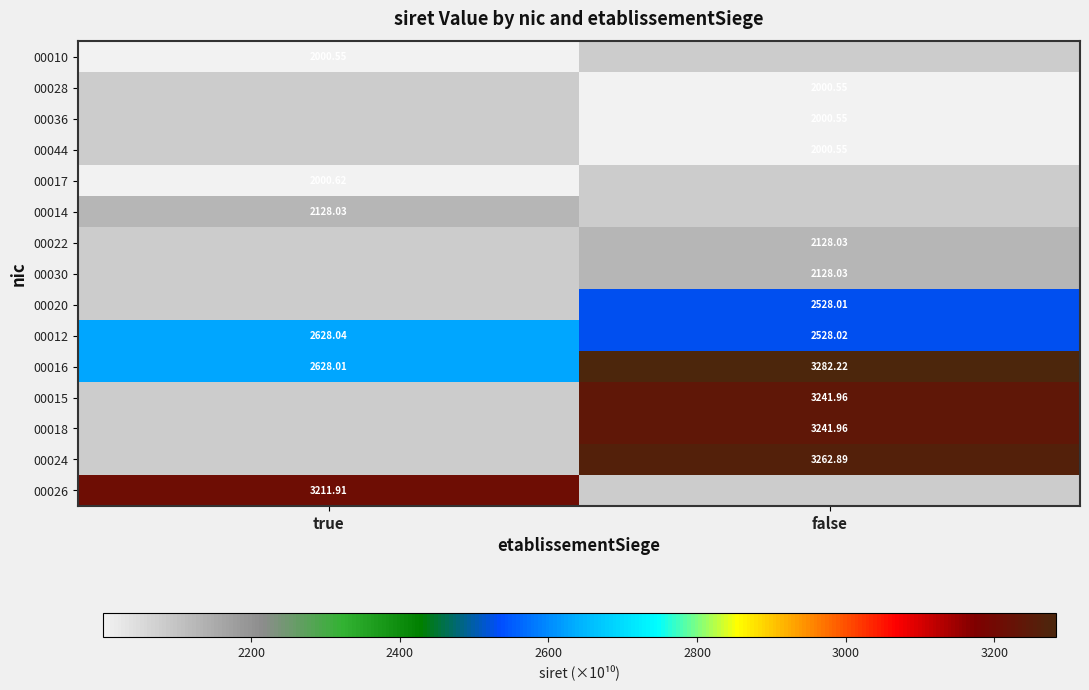

Is the value of 00012 at true greater than the value of 00014 at true?

Yes